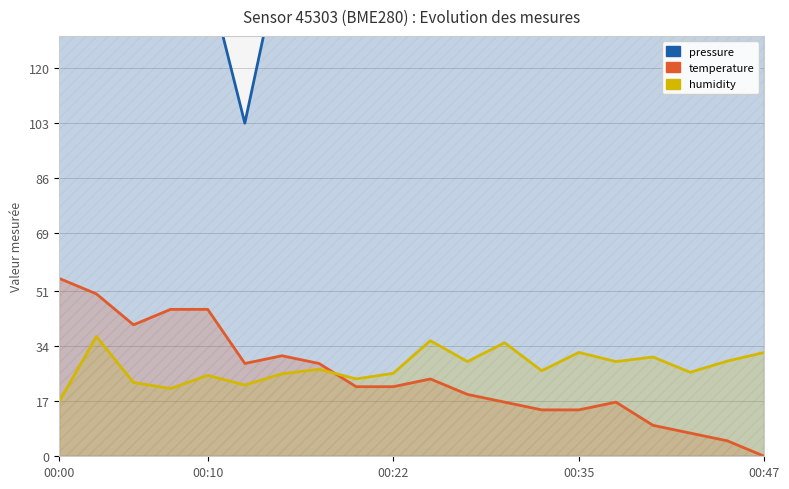

What position from the right is 17?

3